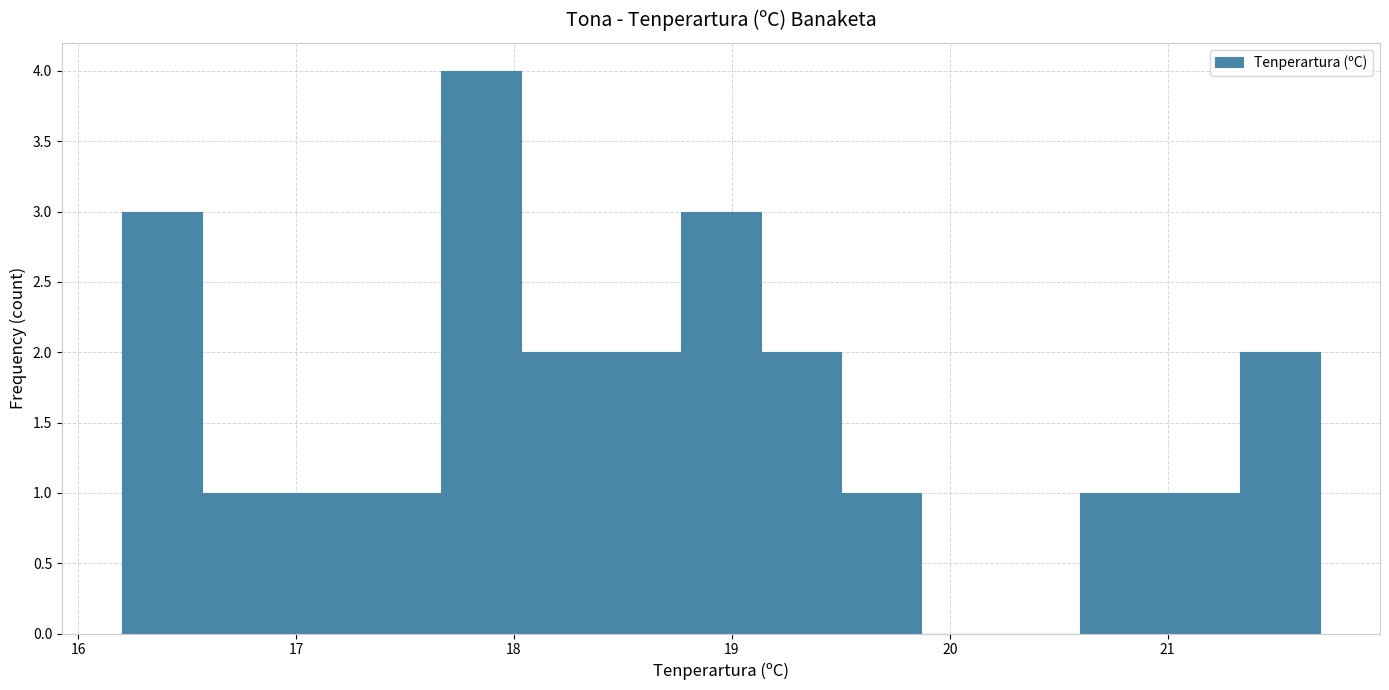

Around what value on the x-axis is the tallest bar? Give the approximate position of its centre, as read against the axis.

17.9